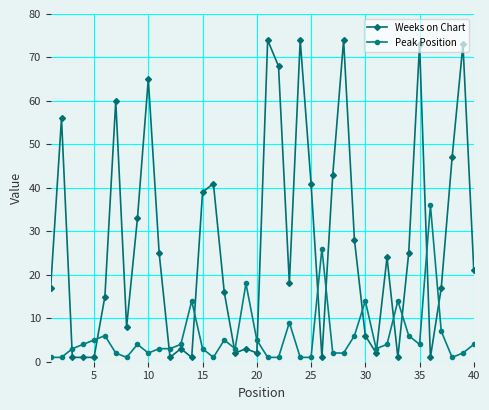

True or false: Weeks on Chart and Peak Position intersect in this chart.

True